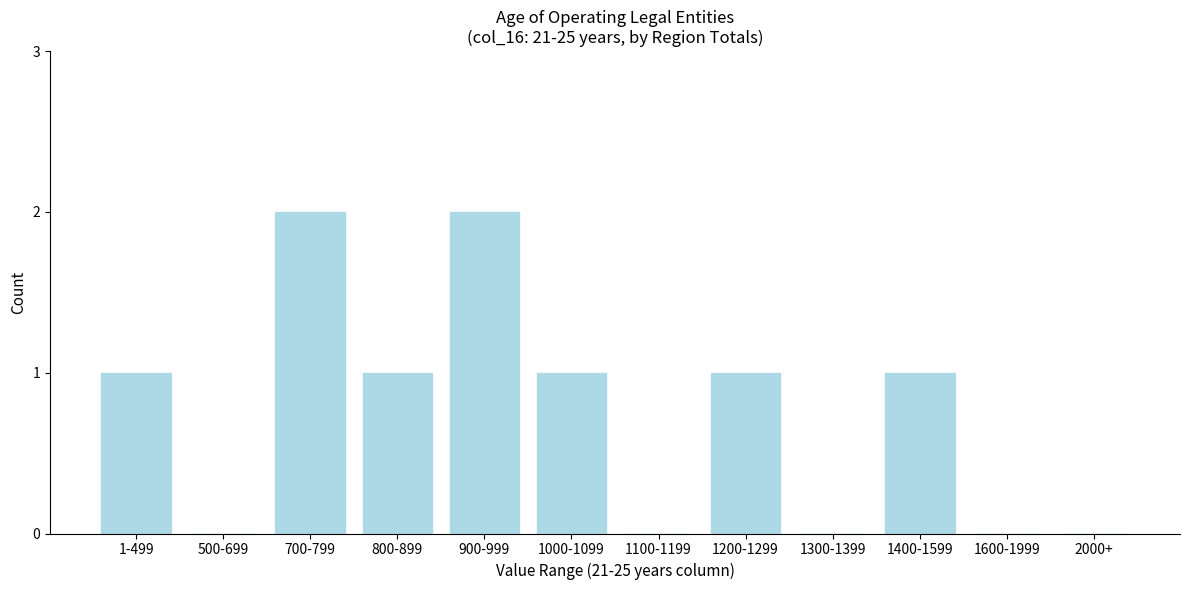

Reading left to right, what are all the values shown in this chart?

1-499=1	500-699=0	700-799=2	800-899=1	900-999=2	1000-1099=1	1100-1199=0	1200-1299=1	1300-1399=0	1400-1599=1	1600-1999=0	2000+=0